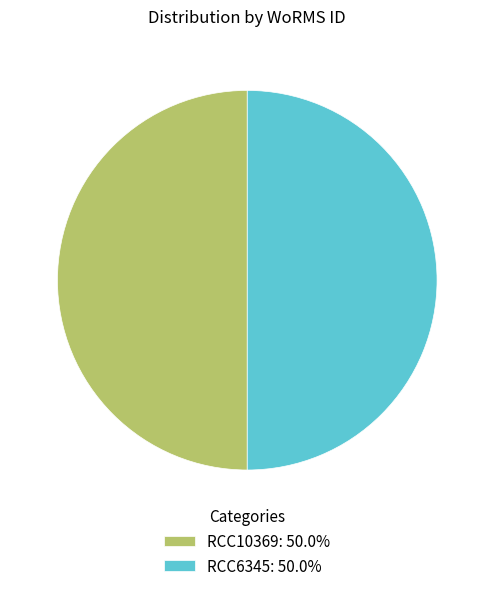

What is the ratio of the value at RCC10369: 50.0% to the value at RCC6345: 50.0%?

1.0